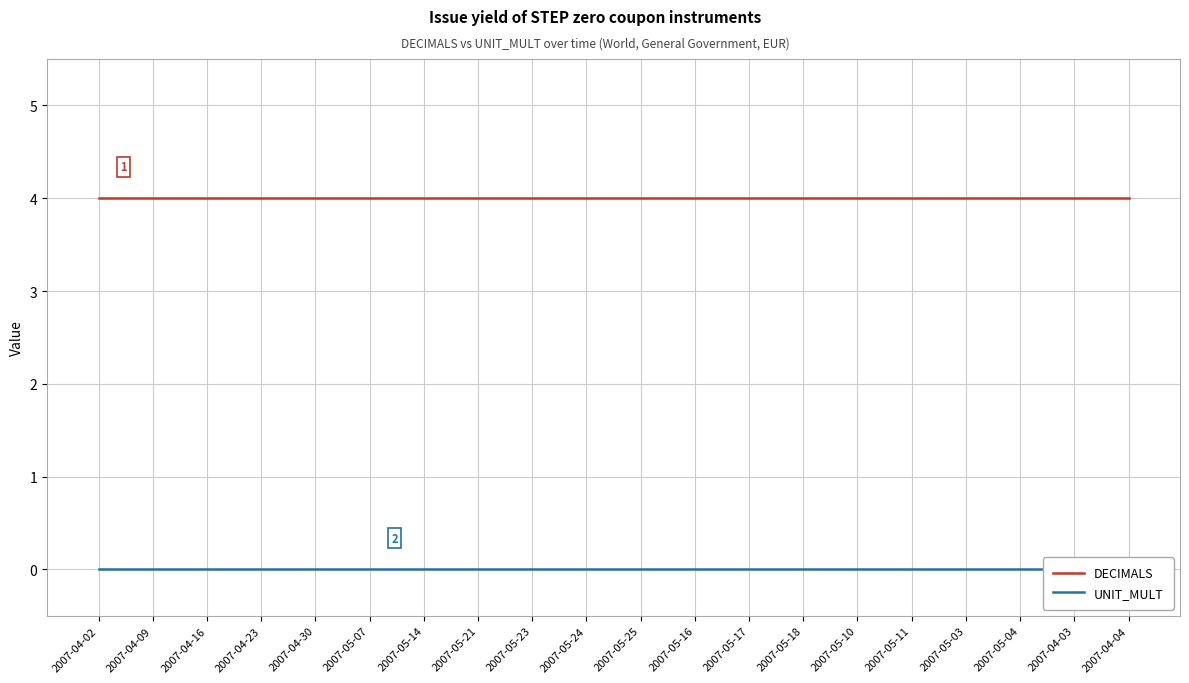

What is the label of the 18th point from the left?

2007-05-04